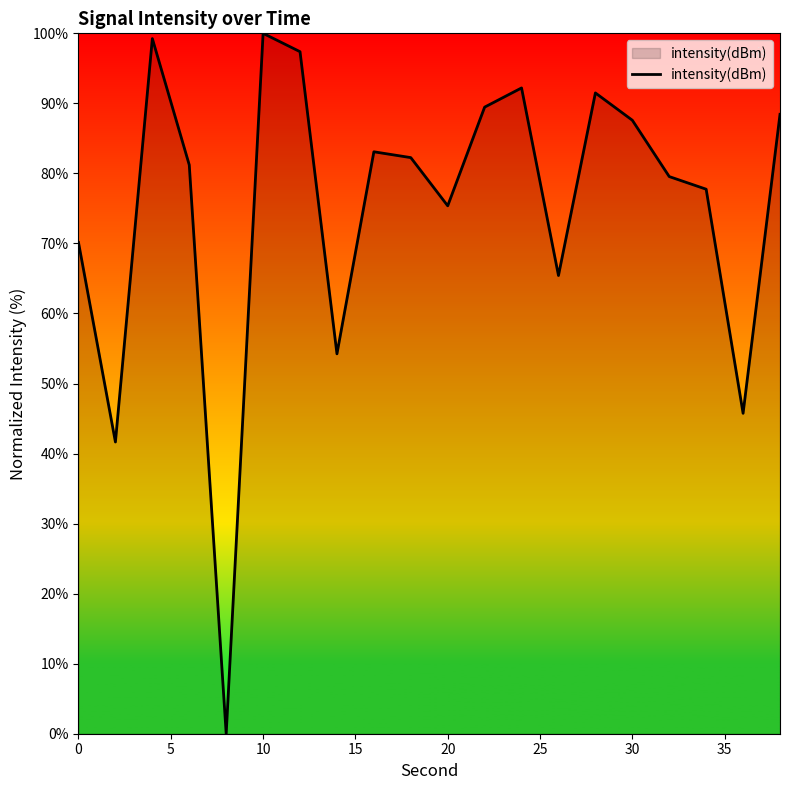

How many positive values are there?

19